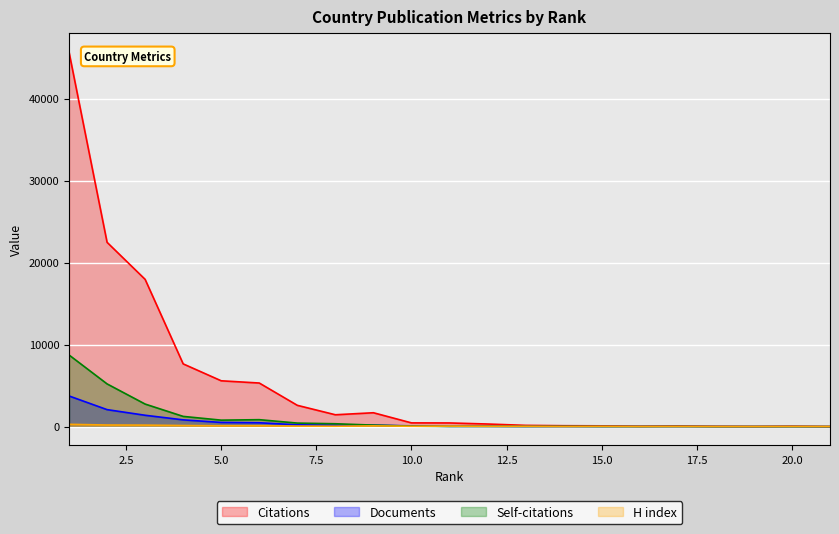

How many values in the H index series are below 42?

10